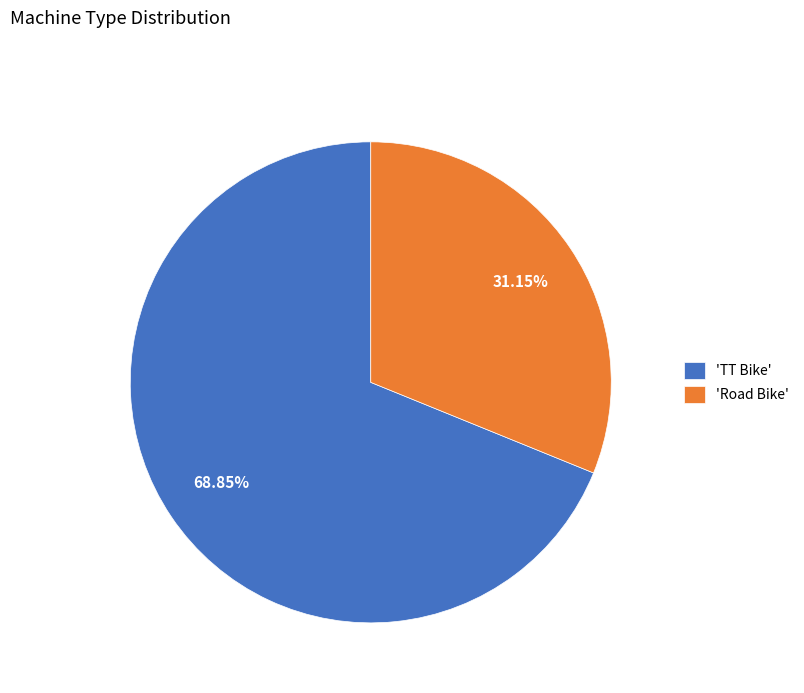

Which slice is the largest?

'TT Bike'